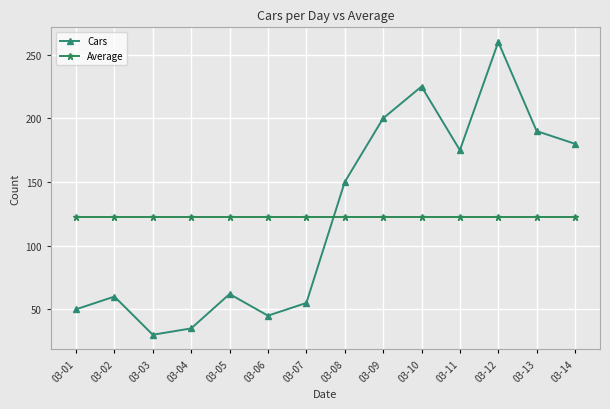

Count the number of data series in this chart.

2